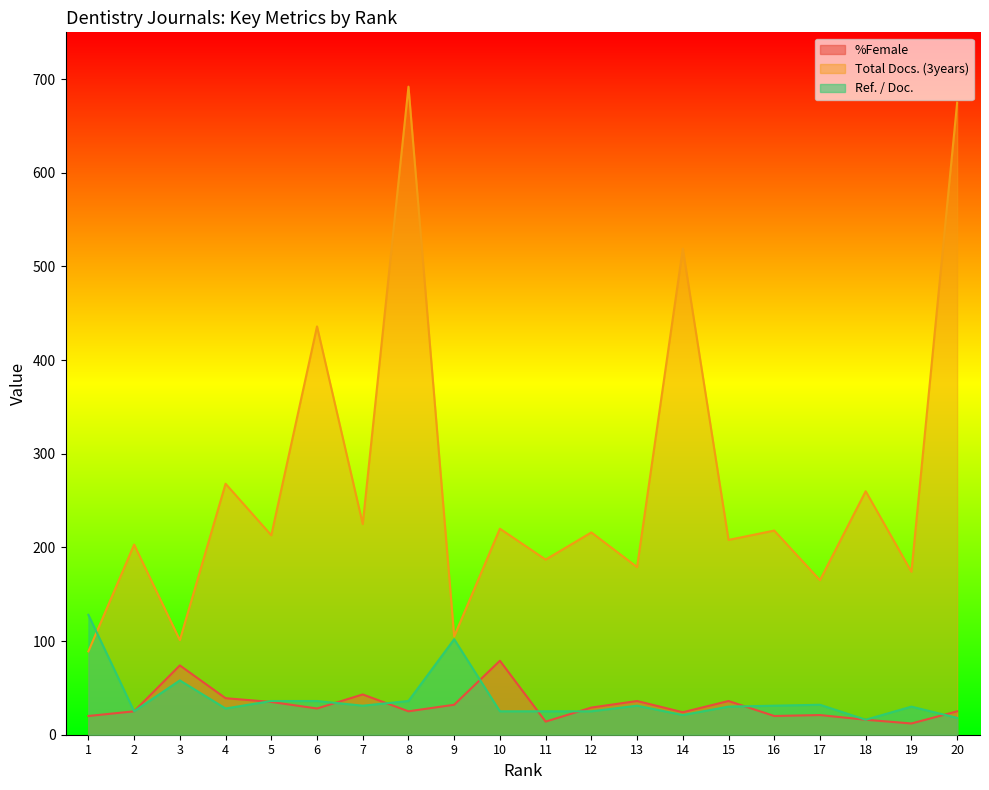

Reading right to left, extract all data points from this chart.

%Female: 25	12	16	21	20	36	24	36	29	14	79	32	25	43	28	35	39	74	25	20
Total Docs. (3years): 675	174	260	165	218	208	519	179	216	187	220	105	692	225	436	213	268	101	203	89
Ref. / Doc.: 18	30	16	32	31	30	21	31	25	25	25	102	36	31	36	36	28	58	25	128